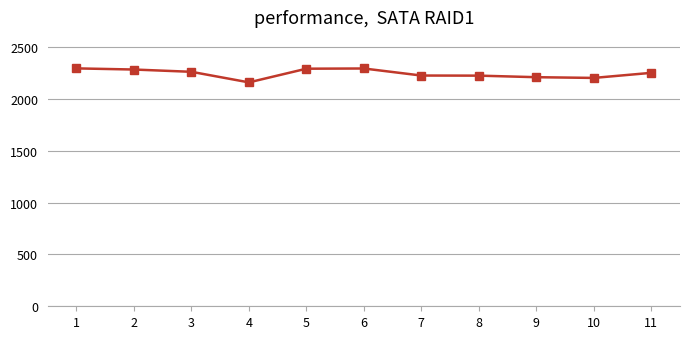

Where is the first local minimum?

4